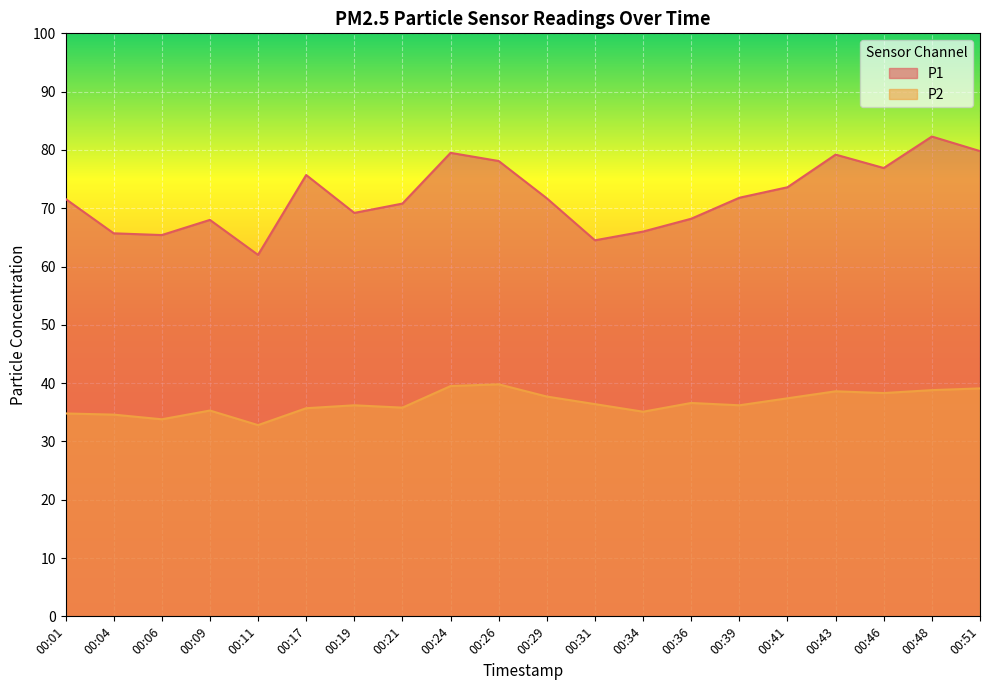

How many lines are shown in the chart?

2